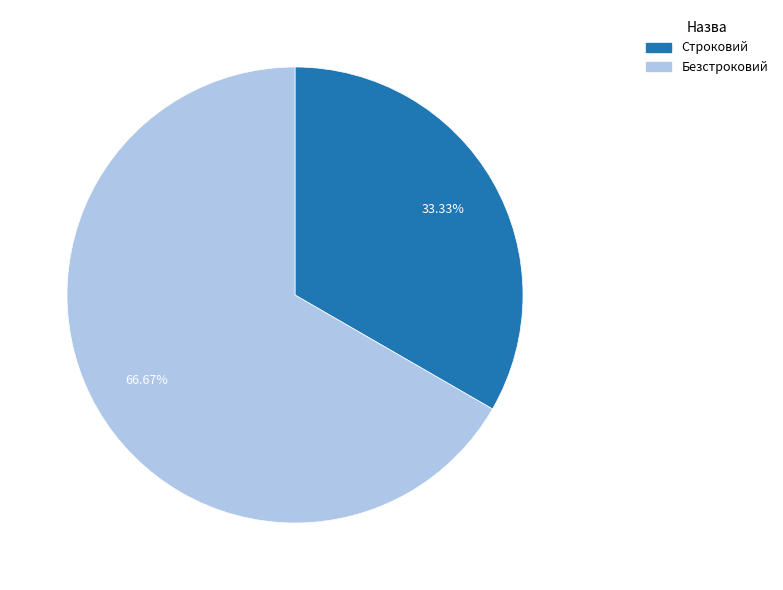

Is the sum of Строковий and Безстроковий greater than half?

Yes